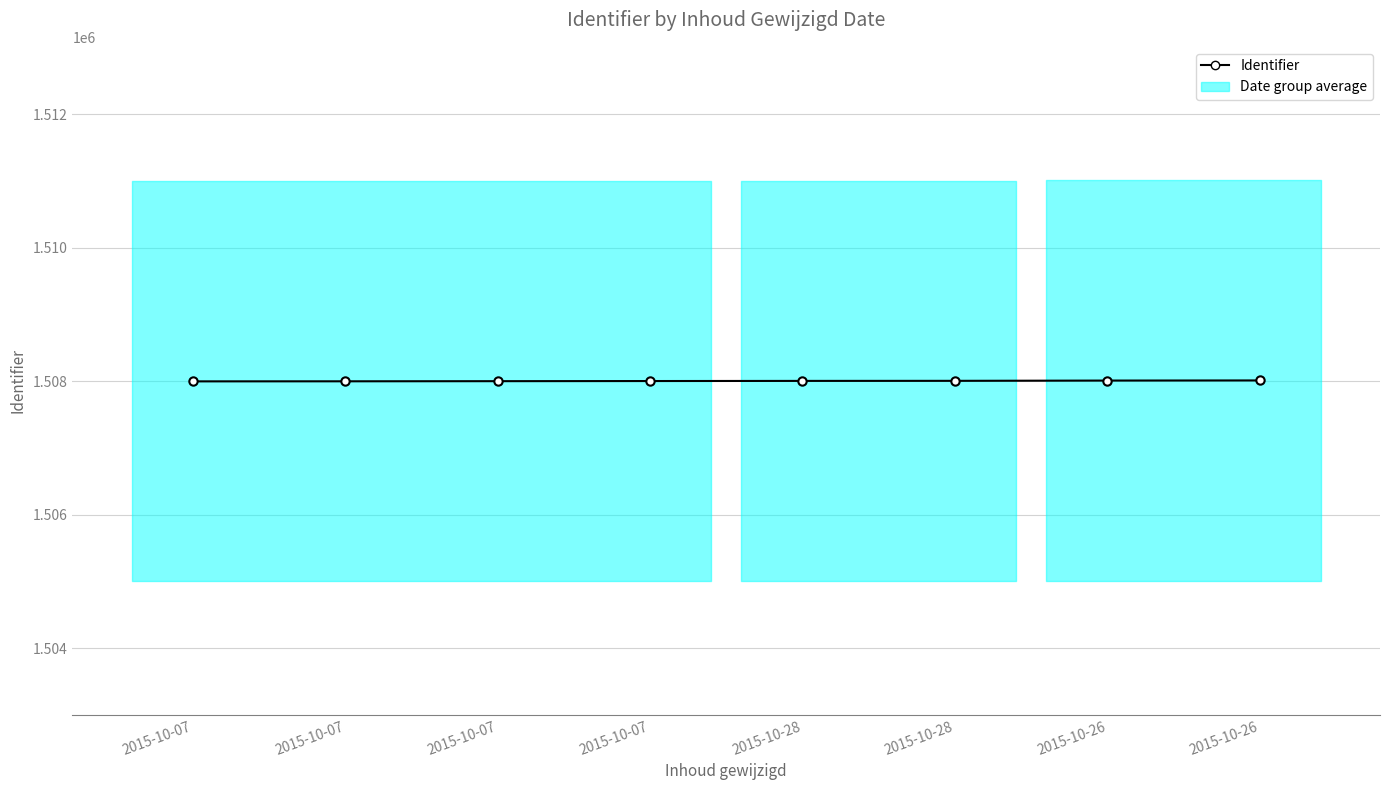

List the labels in order of value, smallest first.

2015-10-07, 2015-10-07, 2015-10-07, 2015-10-07, 2015-10-28, 2015-10-28, 2015-10-26, 2015-10-26